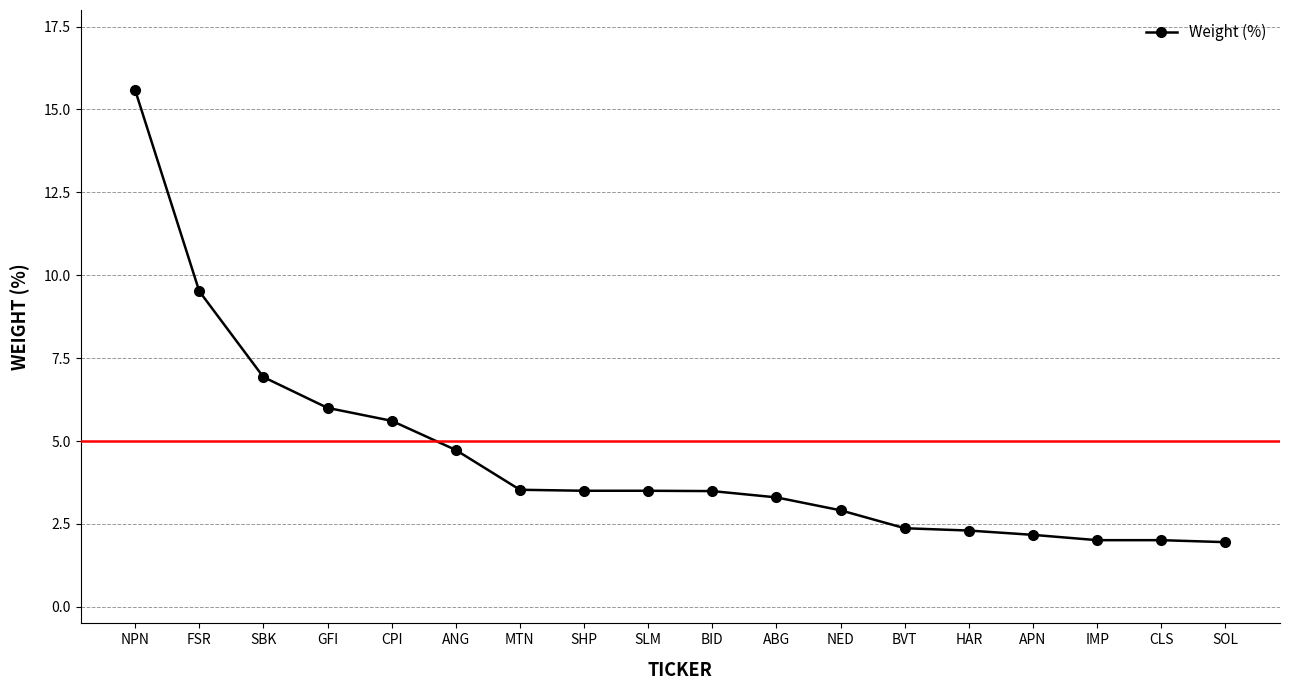

Is it true that the value at ANG is 4.7?

True